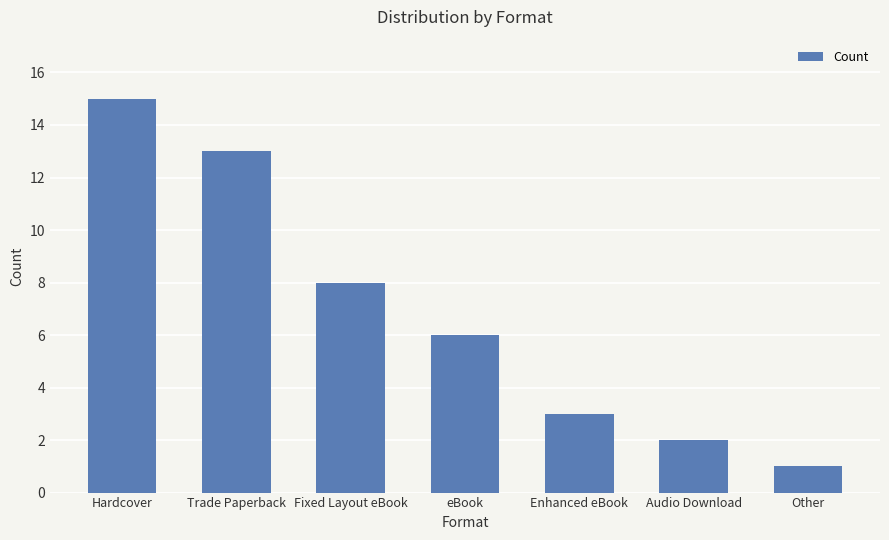

What is the value of the 2nd bar from the left?

13